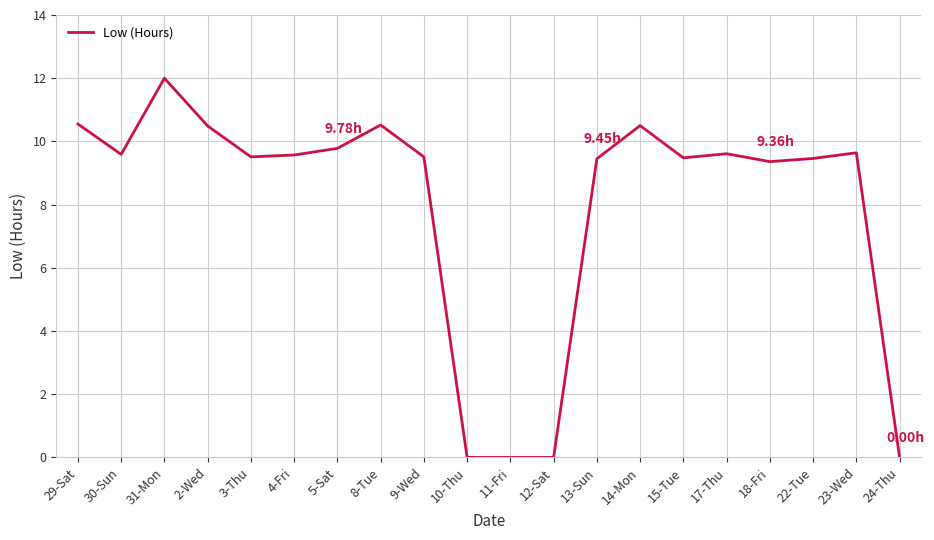

Is this an area chart (filled region under the line)?

No